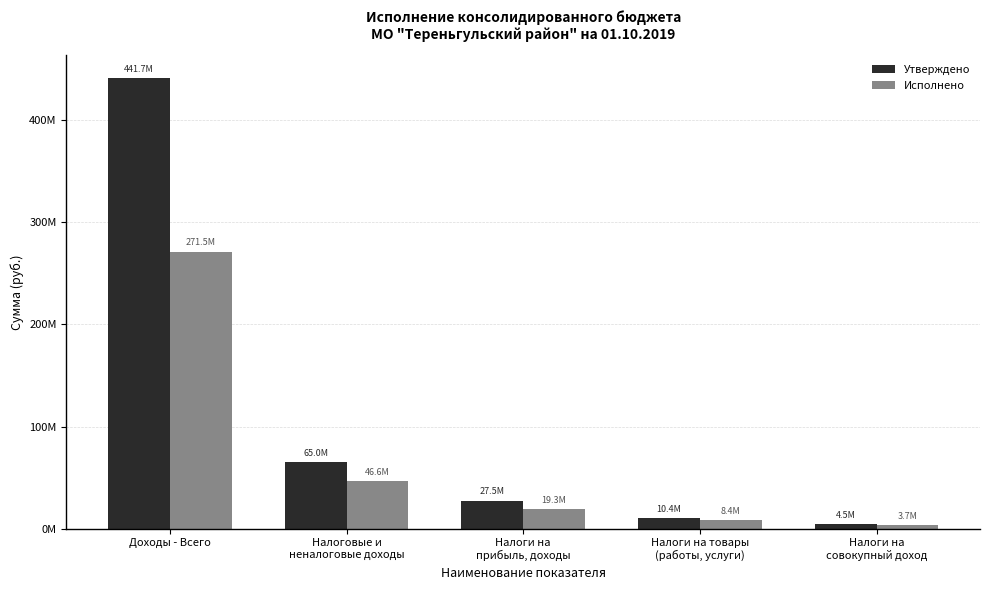

Reading right to left, what are all the values shown in this chart?

Утверждено: Налоги на
совокупный доход=4461400.0	Налоги на товары
(работы, услуги)=10360100.0	Налоги на
прибыль, доходы=27540000.0	Налоговые и
неналоговые доходы=64976700.0	Доходы - Всего=441657002.3
Исполнено: Налоги на
совокупный доход=3677452.1	Налоги на товары
(работы, услуги)=8361465.2	Налоги на
прибыль, доходы=19316687.0	Налоговые и
неналоговые доходы=46556468.2	Доходы - Всего=271453774.2